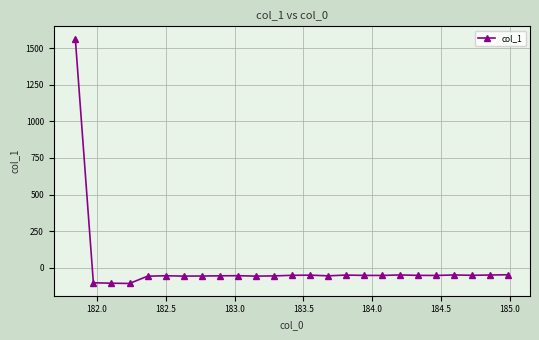

What is the sum of all values?

104.3